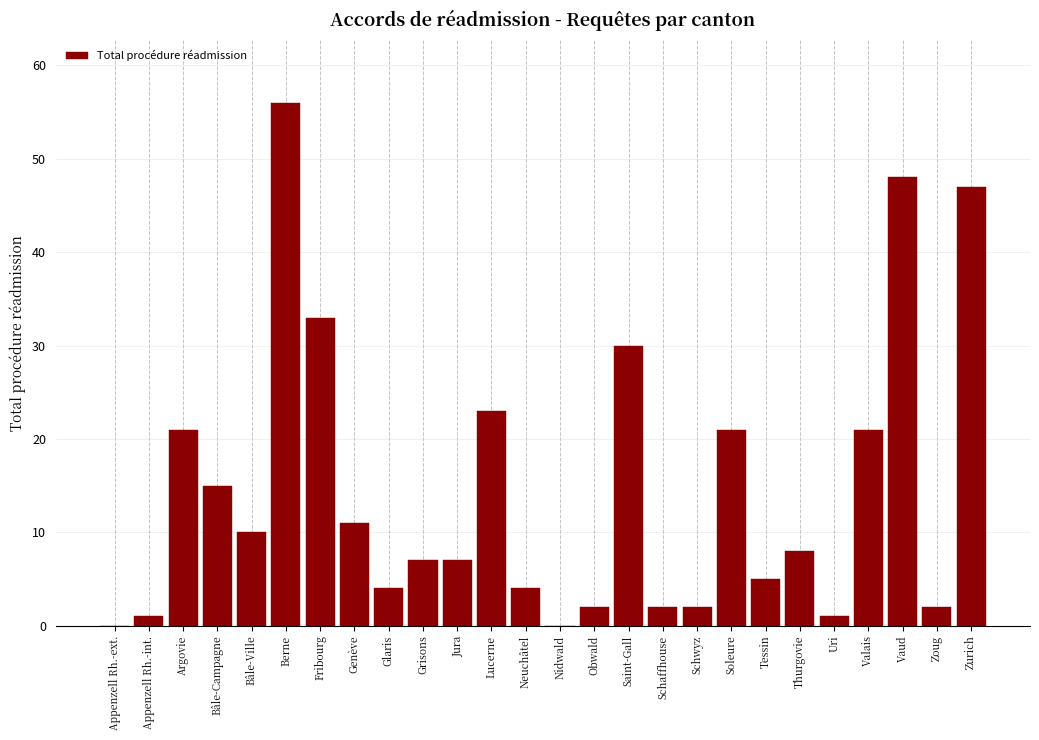

Reading left to right, what are all the values shown in this chart?

Appenzell Rh.-ext.=0	Appenzell Rh.-int.=1	Argovie=21	Bâle-Campagne=15	Bâle-Ville=10	Berne=56	Fribourg=33	Genève=11	Glaris=4	Grisons=7	Jura=7	Lucerne=23	Neuchâtel=4	Nidwald=0	Obwald=2	Saint-Gall=30	Schaffhouse=2	Schwyz=2	Soleure=21	Tessin=5	Thurgovie=8	Uri=1	Valais=21	Vaud=48	Zoug=2	Zurich=47